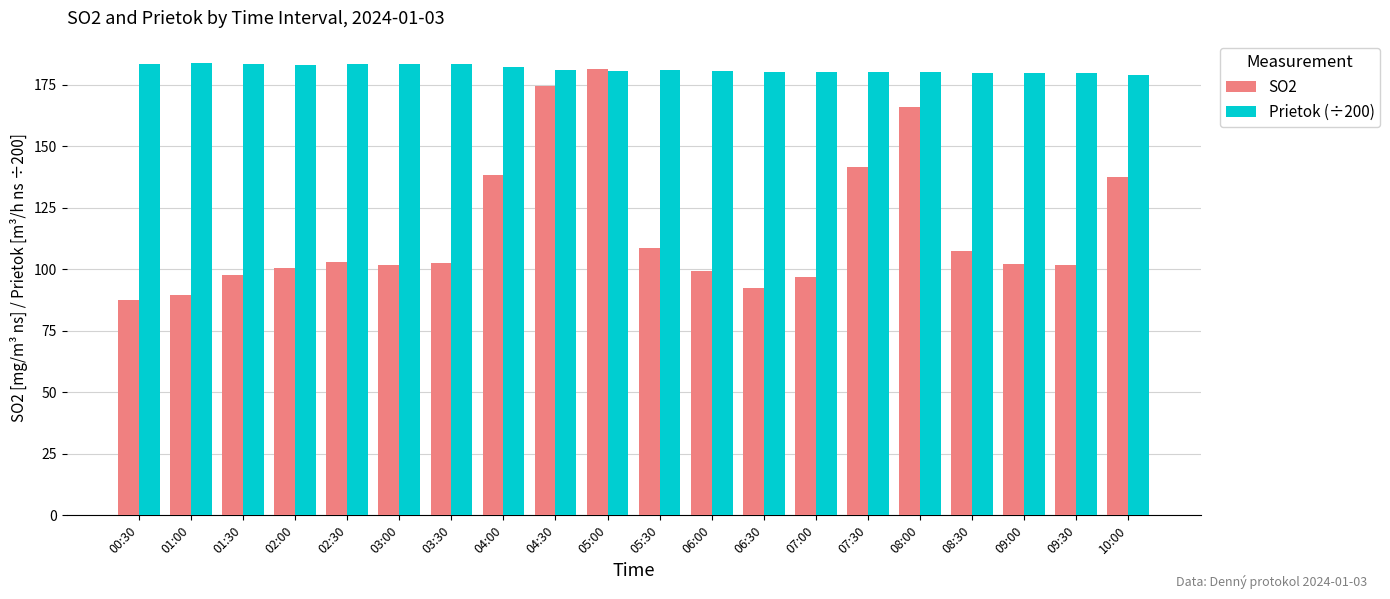

True or false: Prietok (÷200) has a value of 179.9 at 08:30.

True